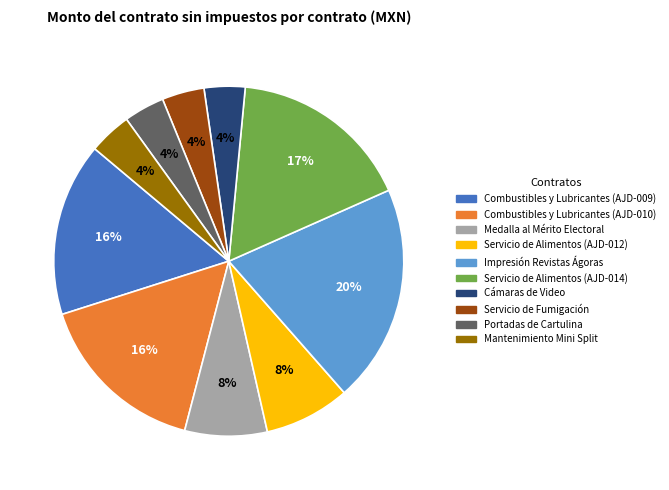

To the nearest percent, what percentage of the pie is Servicio de Alimentos (AJD-014)?

17%